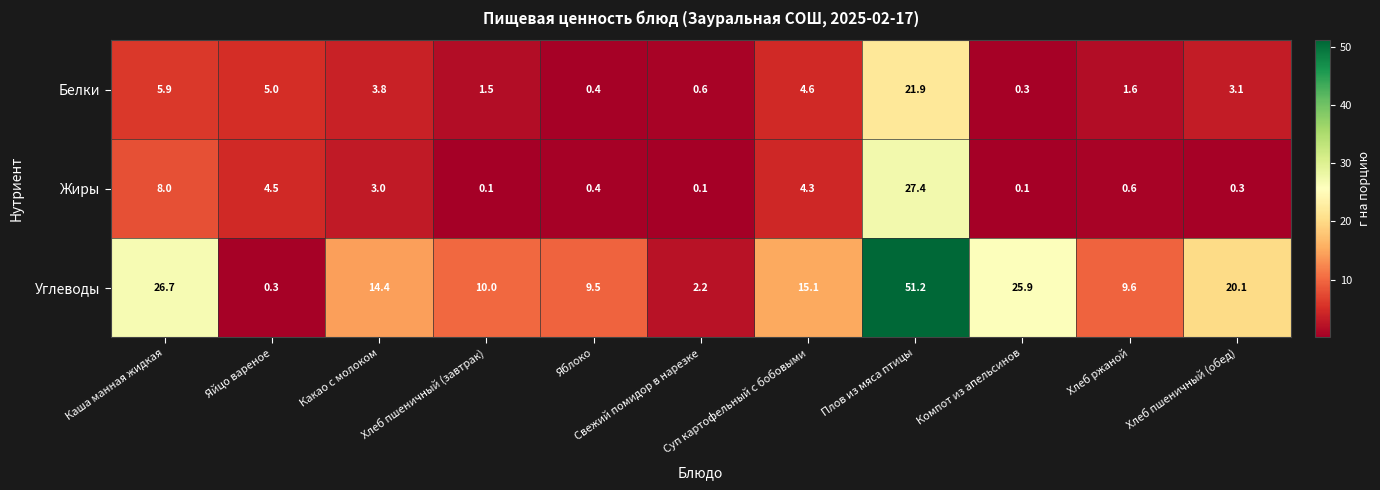

At Хлеб ржаной, list the series in order from largest to smallest.

Углеводы, Белки, Жиры